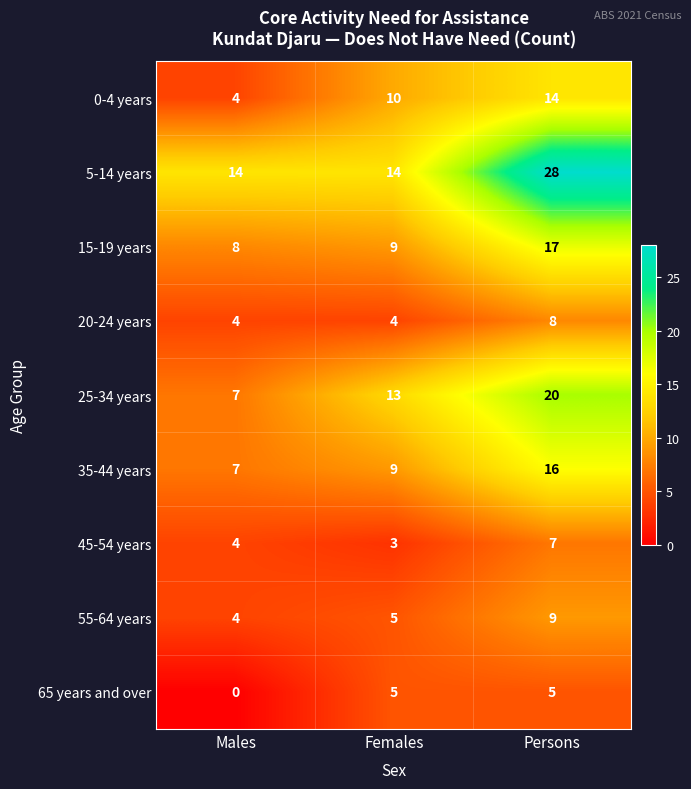

At how many categories does at least one series exceed 7?

3